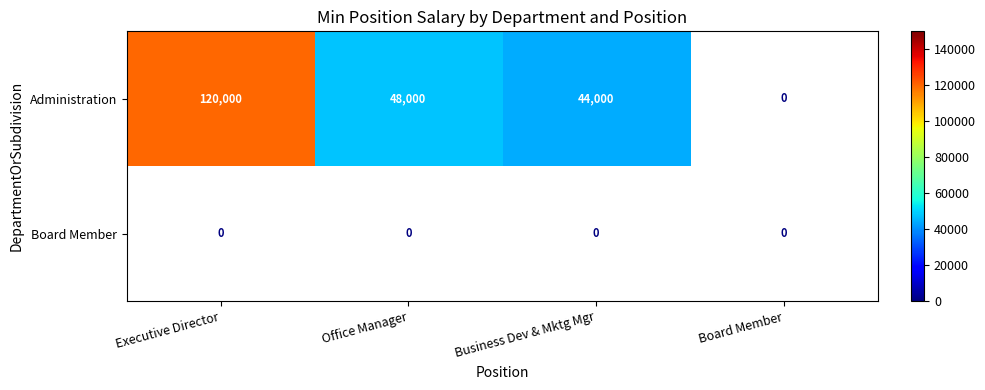

Between Office Manager and Business Dev & Mktg Mgr, which is larger?

Office Manager